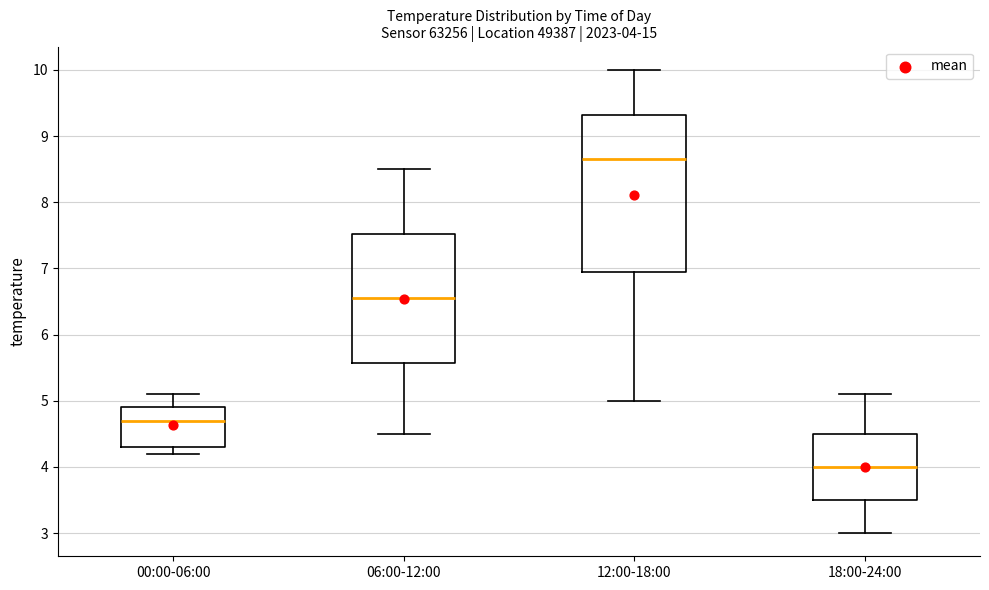

Comparing the boxes themselves (not the whiskers), which one is the tallest?

12:00-18:00